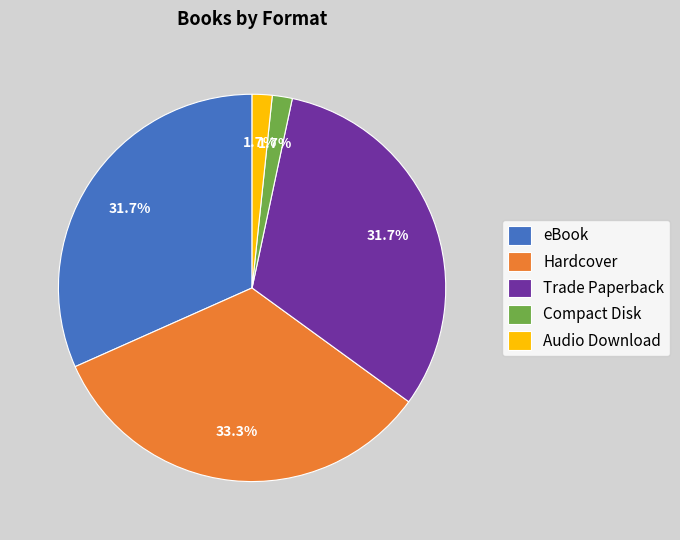

What percentage is the Hardcover slice, to the nearest percent?

33%